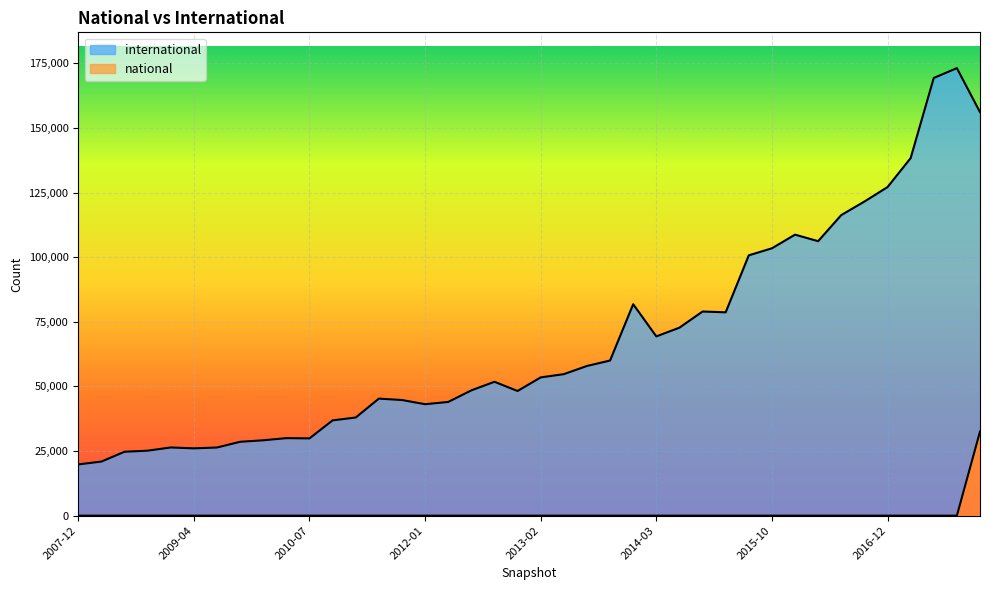

What is the maximum value for national?

32530